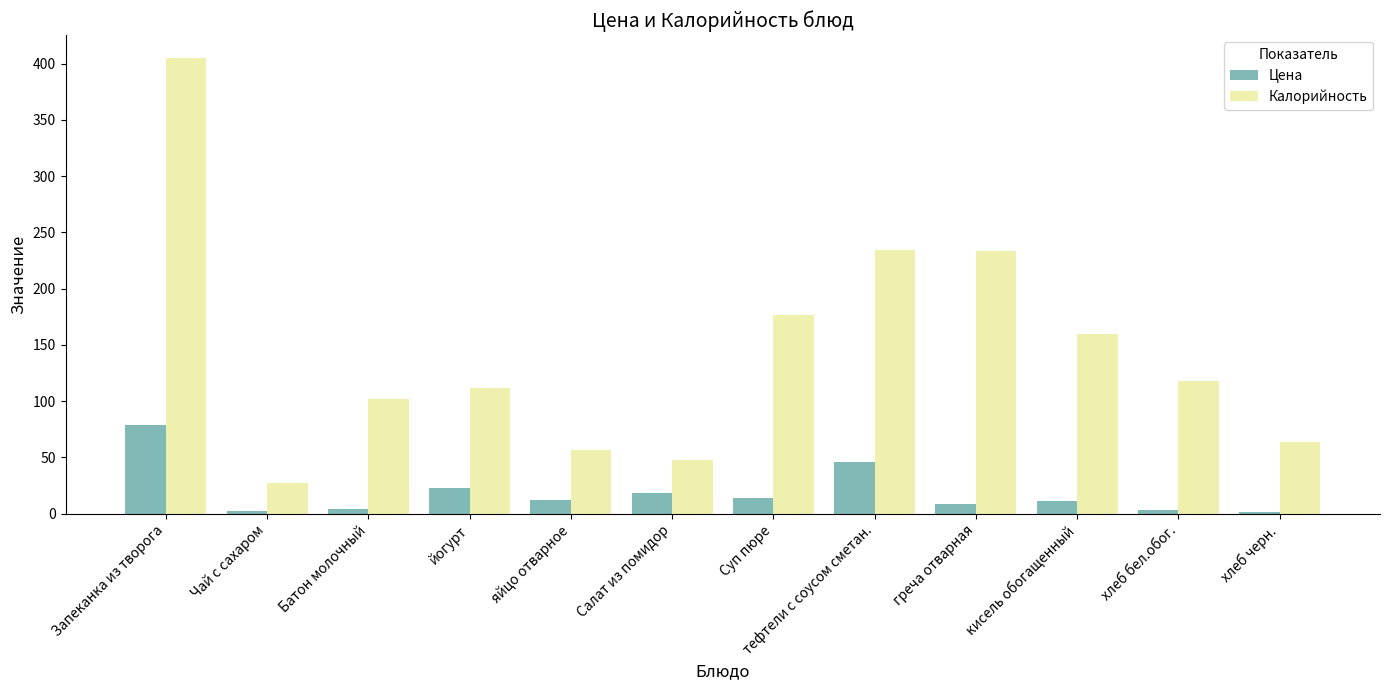

What is the maximum value for Калорийность?

405.0